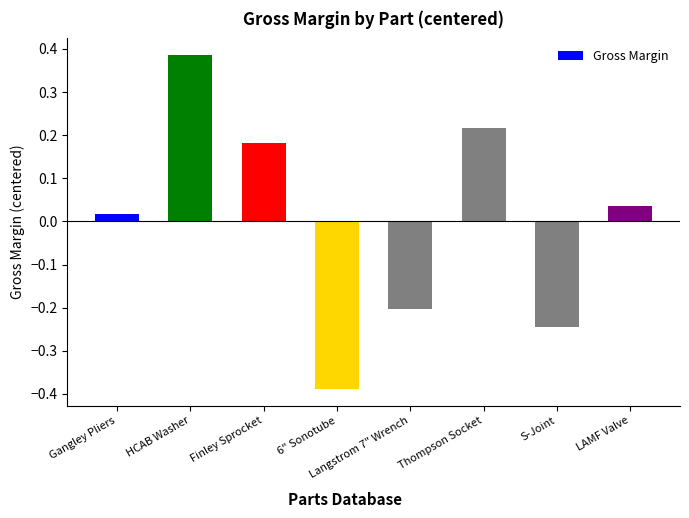

What is the label of the 2nd bar from the right?

S-Joint